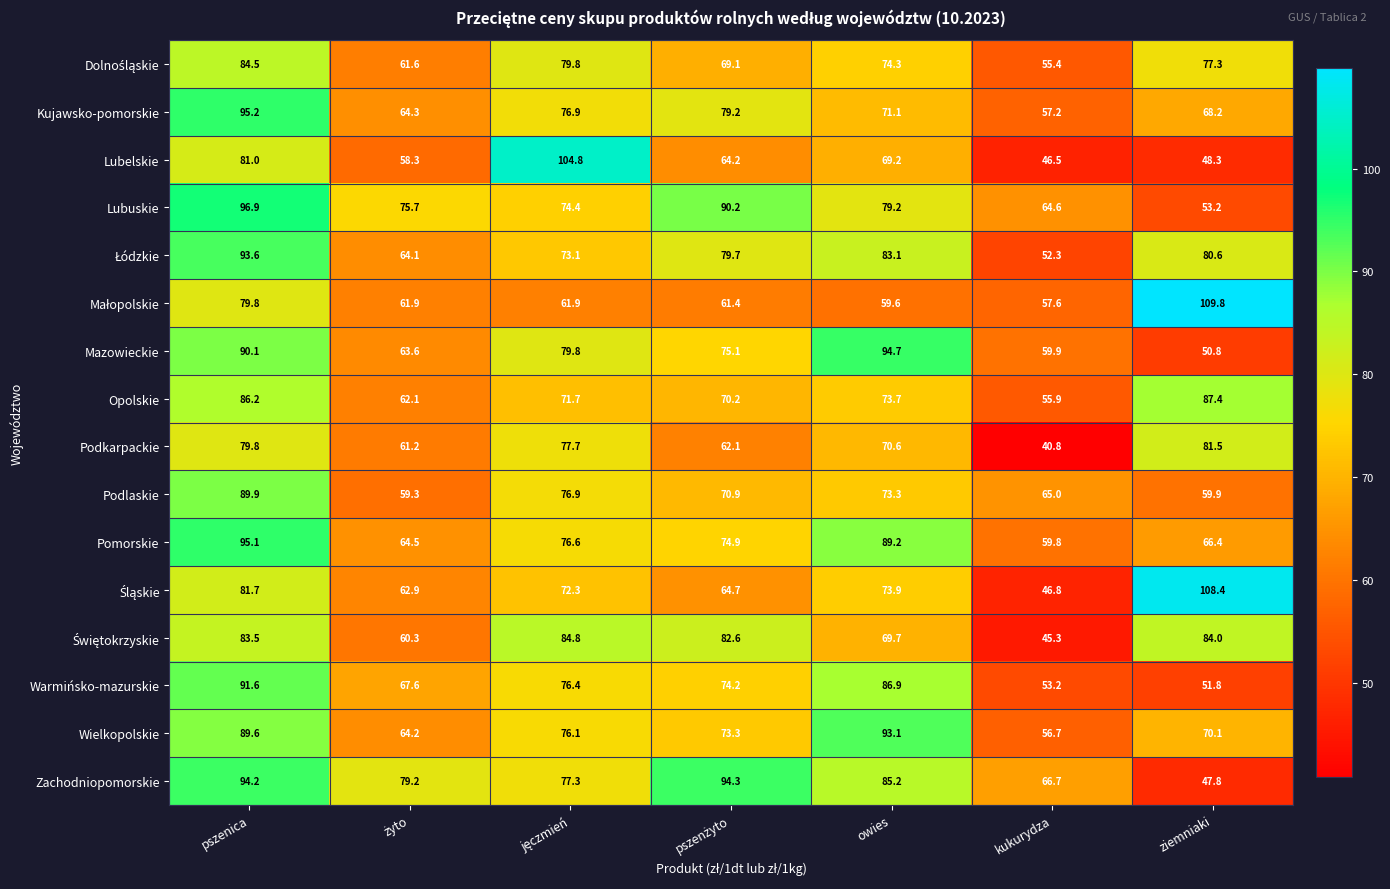

What is the difference between the highest and lowest values at ziemniaki?

62.0